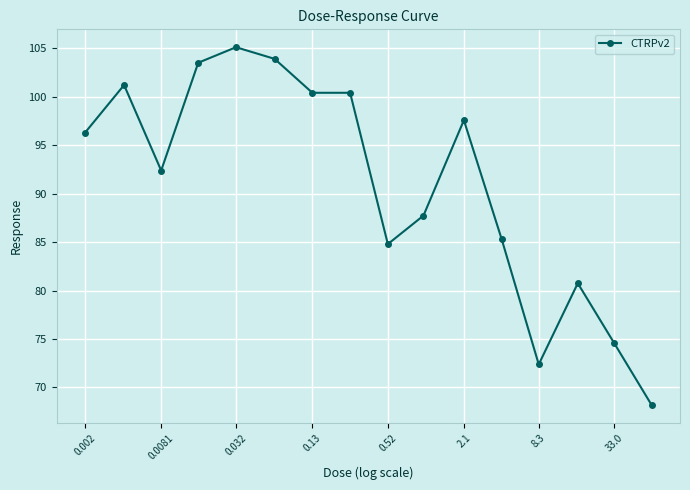

What is the sum of all values?

1454.5